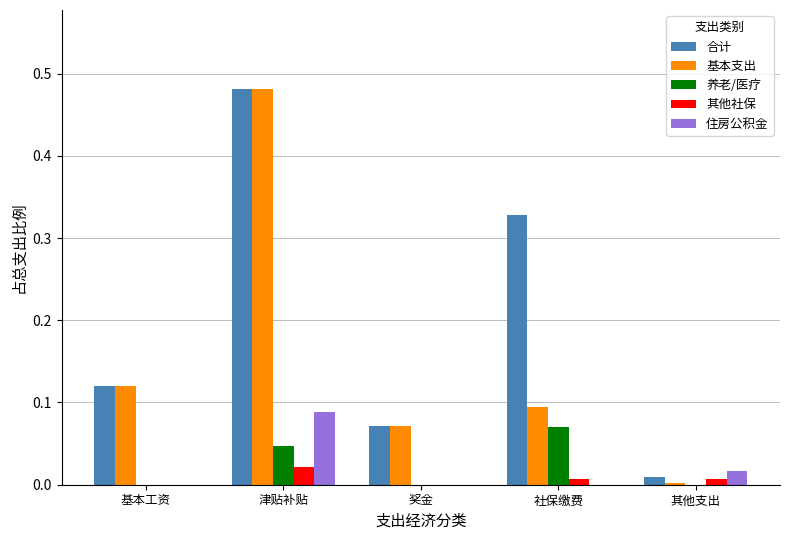

Which category has the highest value in the 合计 series?

津贴补贴